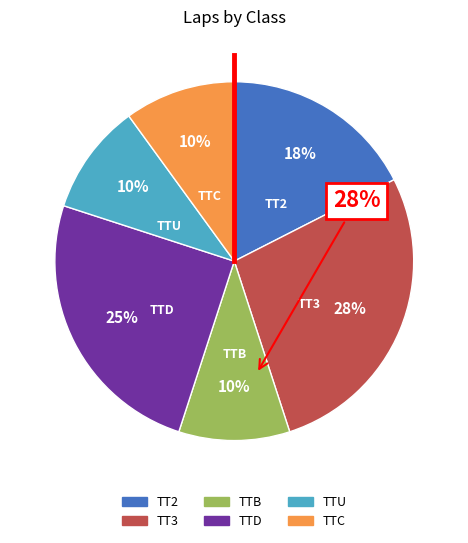

Which slice is the largest?

TT3